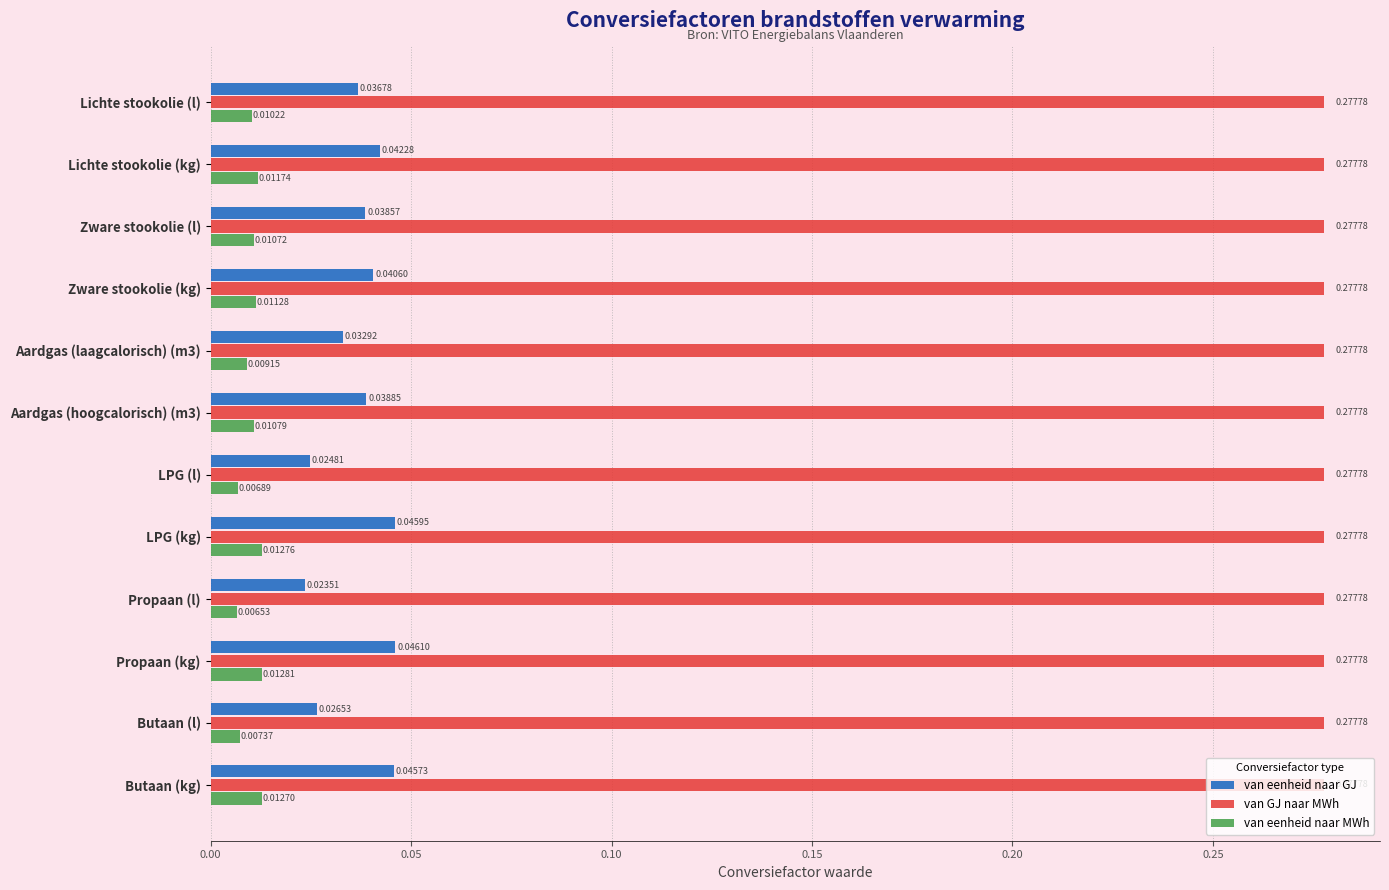

Rank the categories by van eenheid naar GJ value from lowest to highest.

Propaan (l), LPG (l), Butaan (l), Aardgas (laagcalorisch) (m3), Lichte stookolie (l), Zware stookolie (l), Aardgas (hoogcalorisch) (m3), Zware stookolie (kg), Lichte stookolie (kg), Butaan (kg), LPG (kg), Propaan (kg)